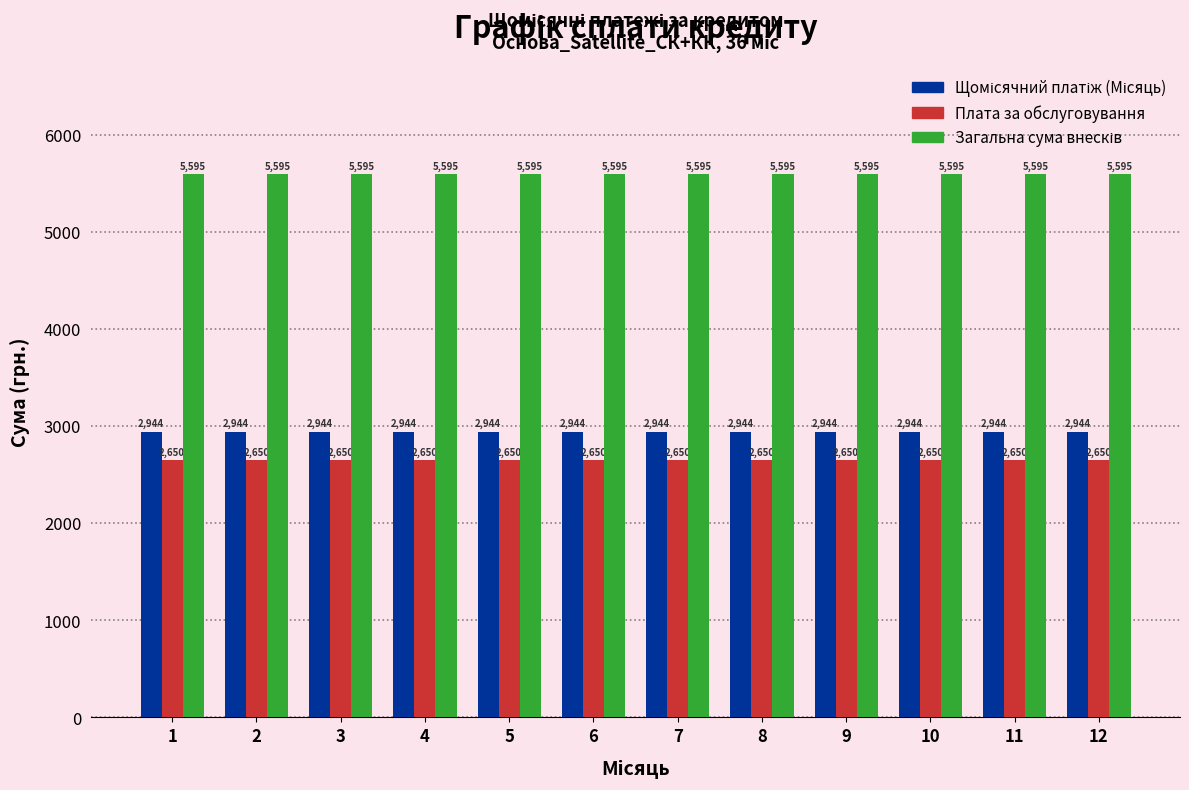

True or false: Плата за обслуговування has a value of 914.9 at 10.

False